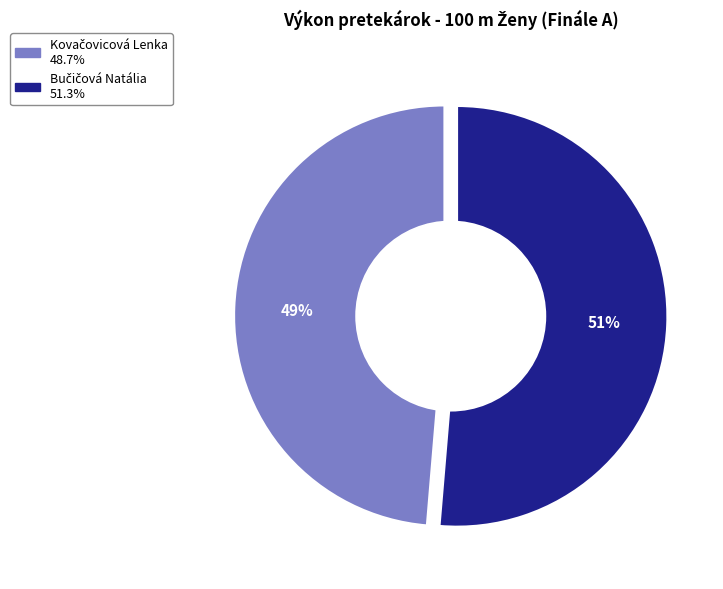

How many segments does this pie chart have?

2